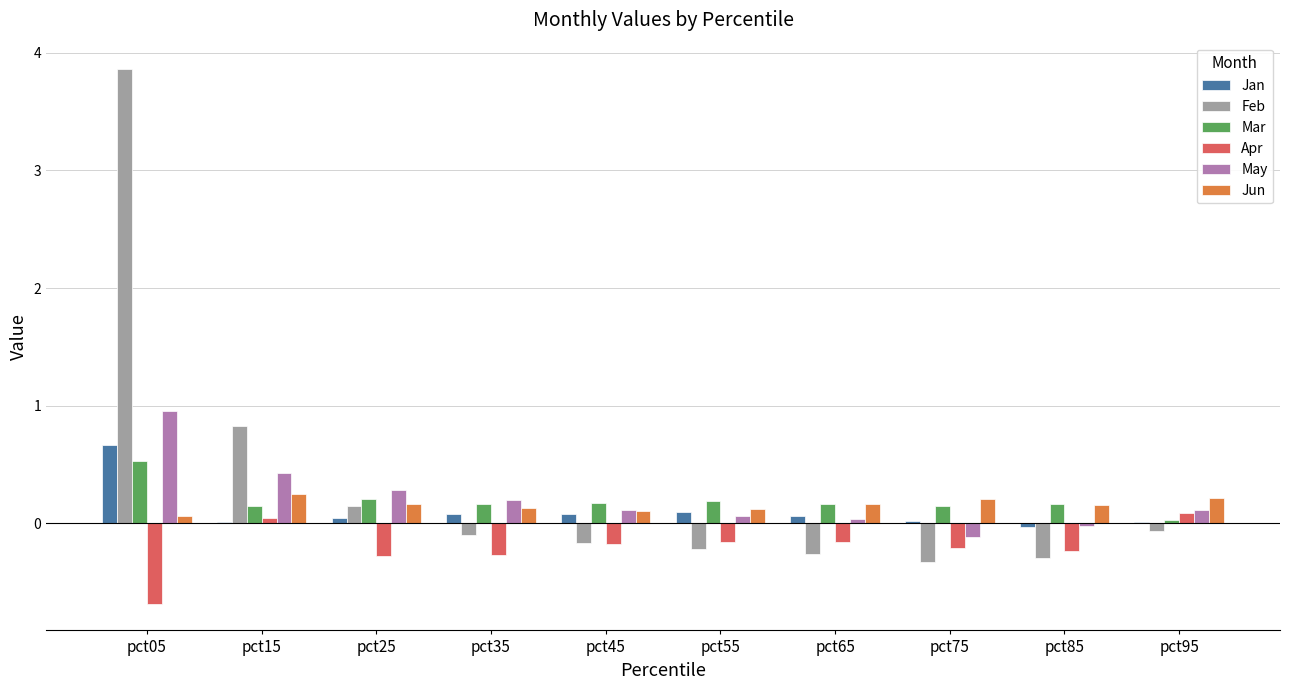

True or false: Feb has a value of -0.2 at pct55.

True